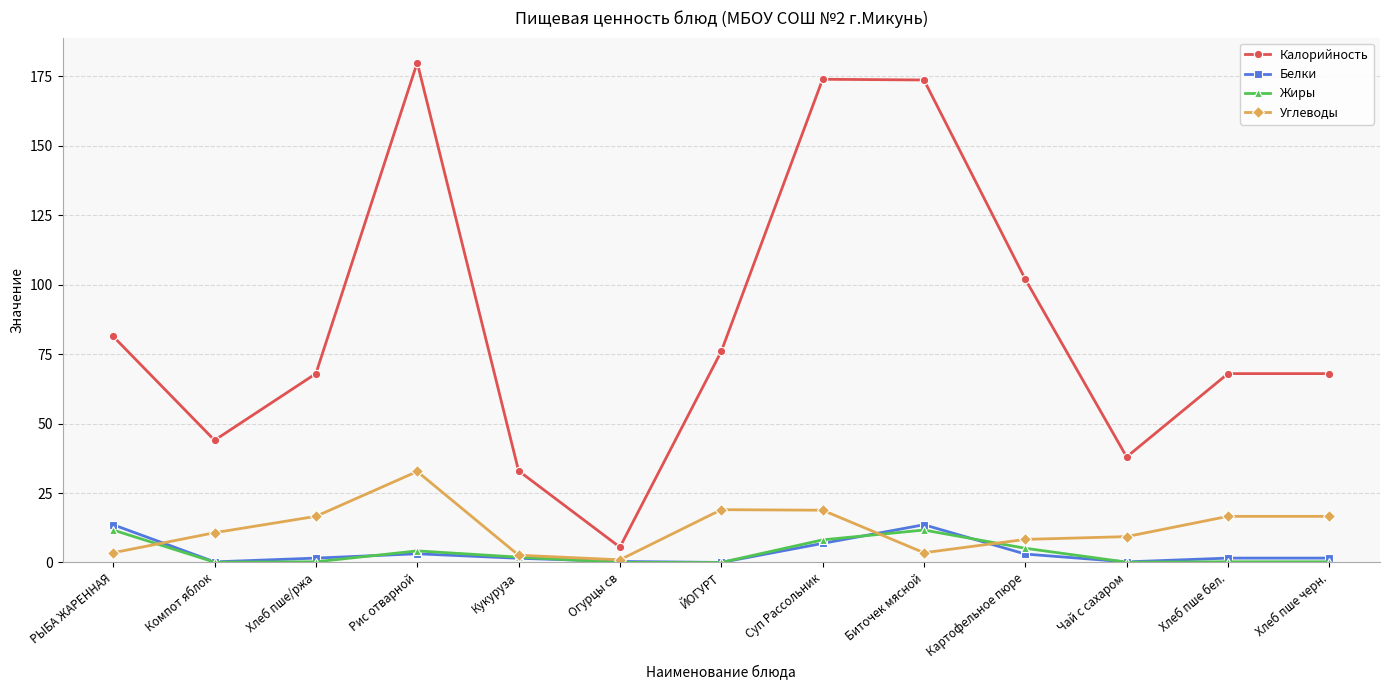

Which series has the widest spread of values?

Калорийность